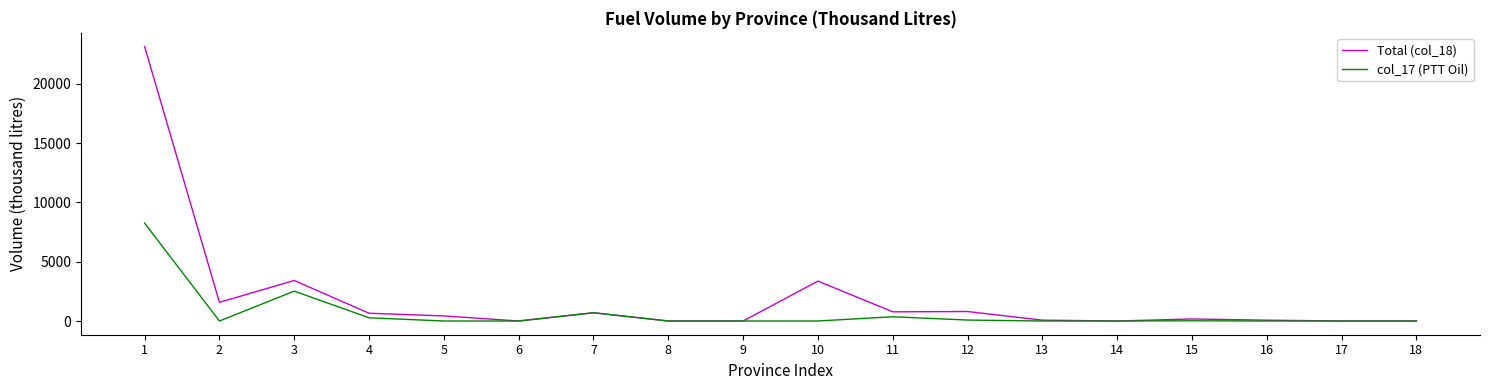

The value of col_17 (PTT Oil) at 15 is 18. True or false?

True